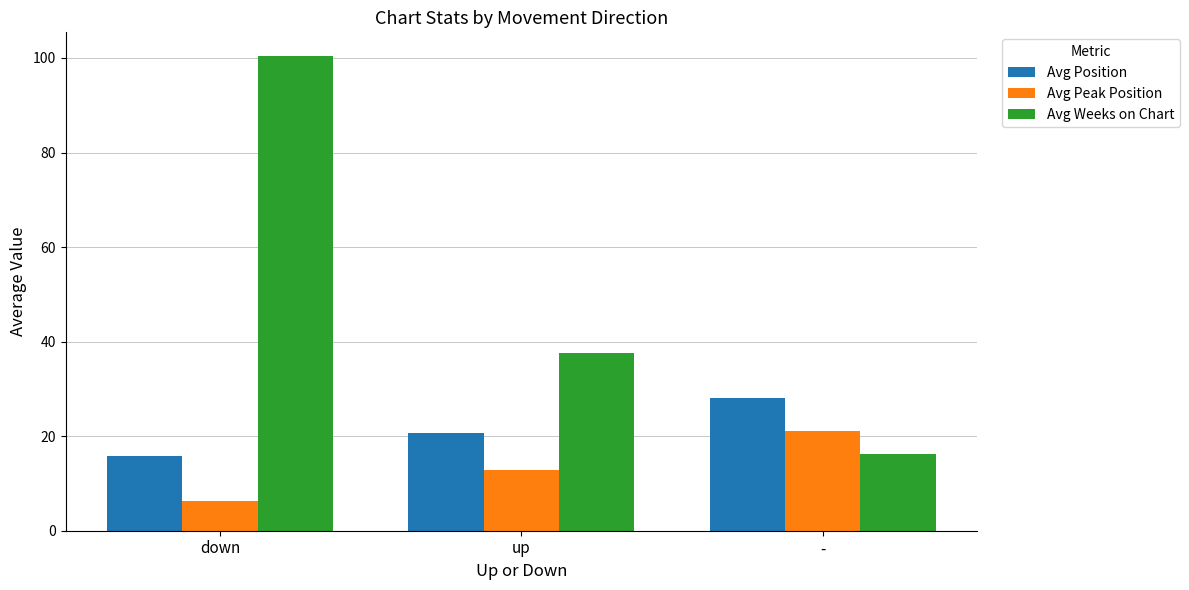

Count the number of data series in this chart.

3